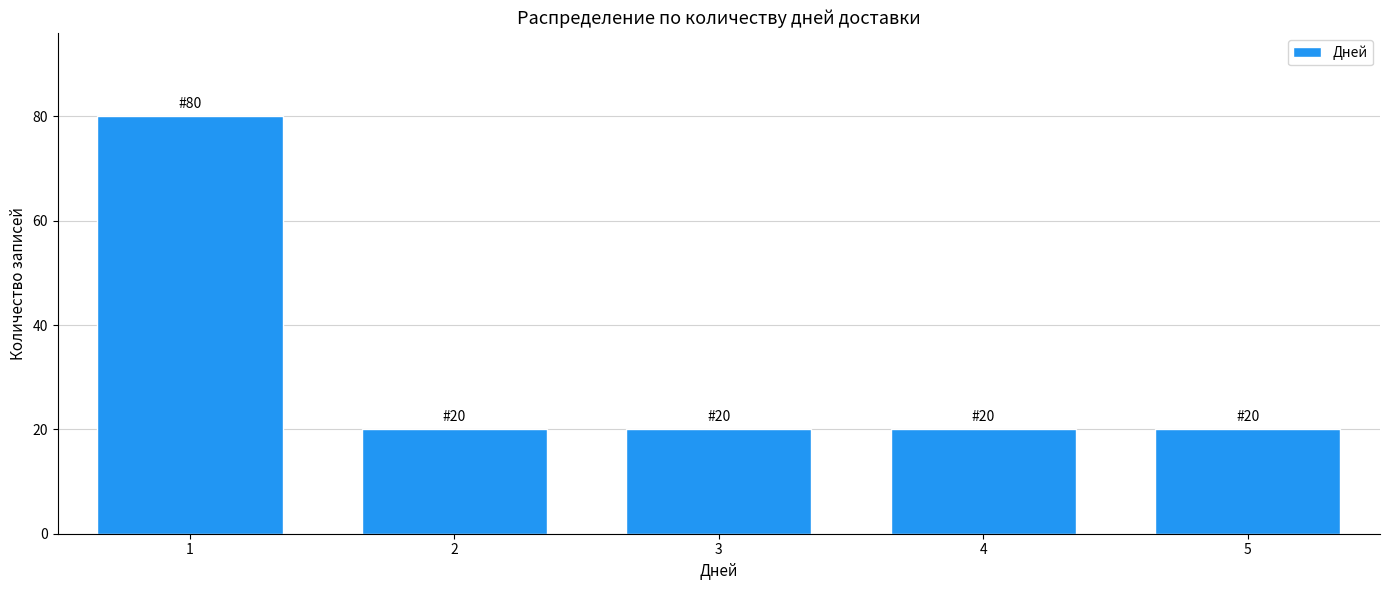

Reading left to right, what are all the values shown in this chart?

80	20	20	20	20